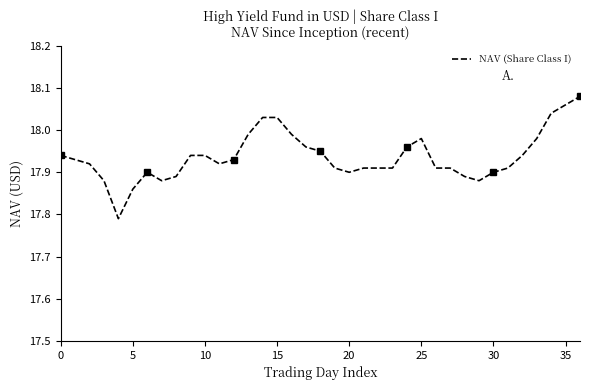

What is the difference between the maximum and minimum values?

0.3